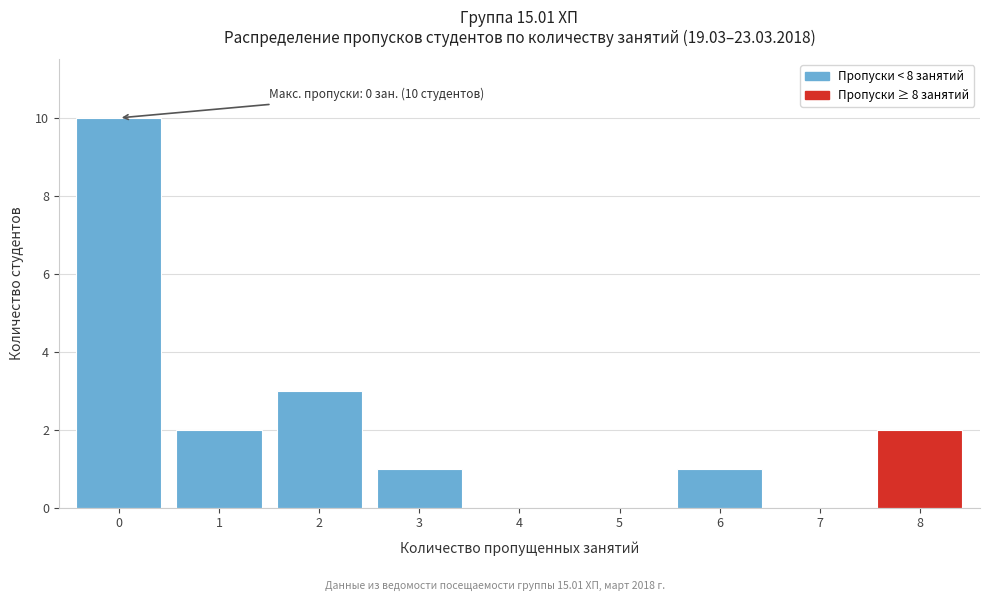

Reading left to right, list all the values displayed in this chart.

0=10	1=2	2=3	3=1	4=0	5=0	6=1	7=0	8=2